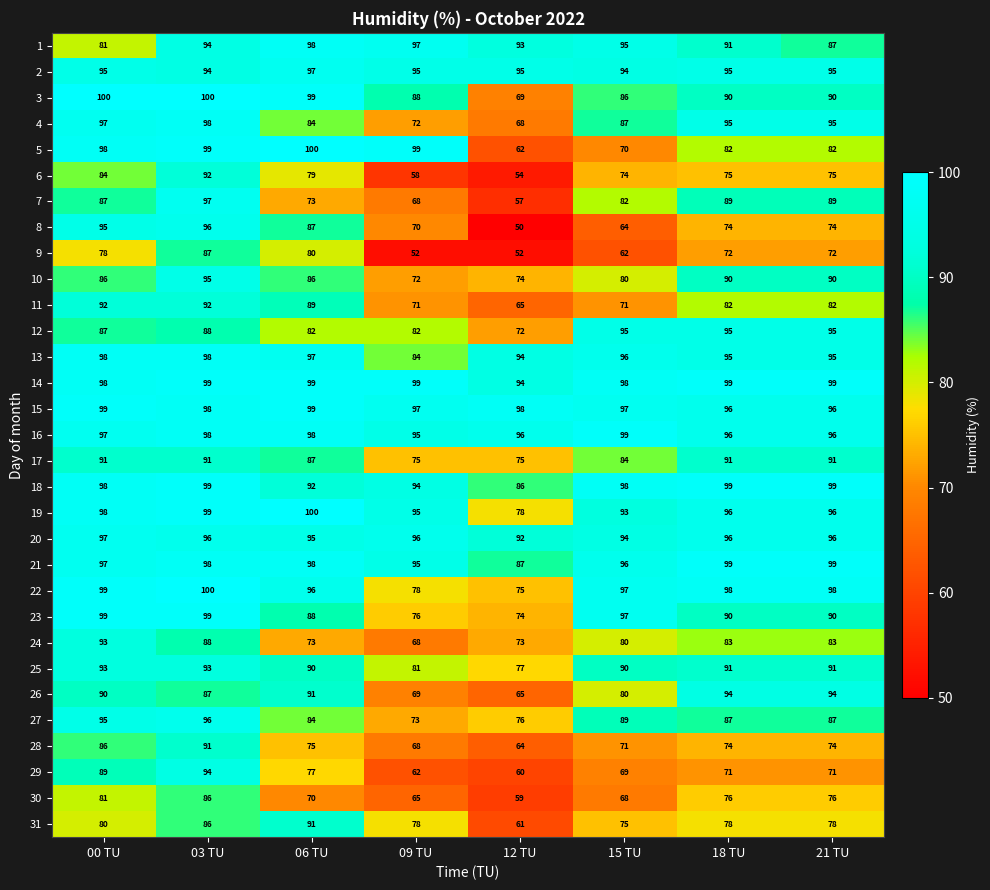

Which series has the widest spread of values?

8